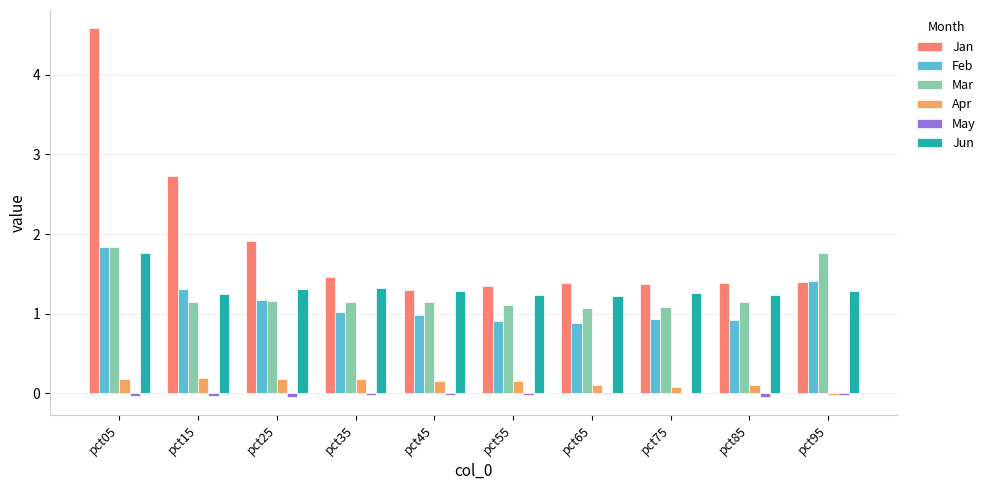

Between pct15 and pct35, which series saw the biggest shift?

Jan